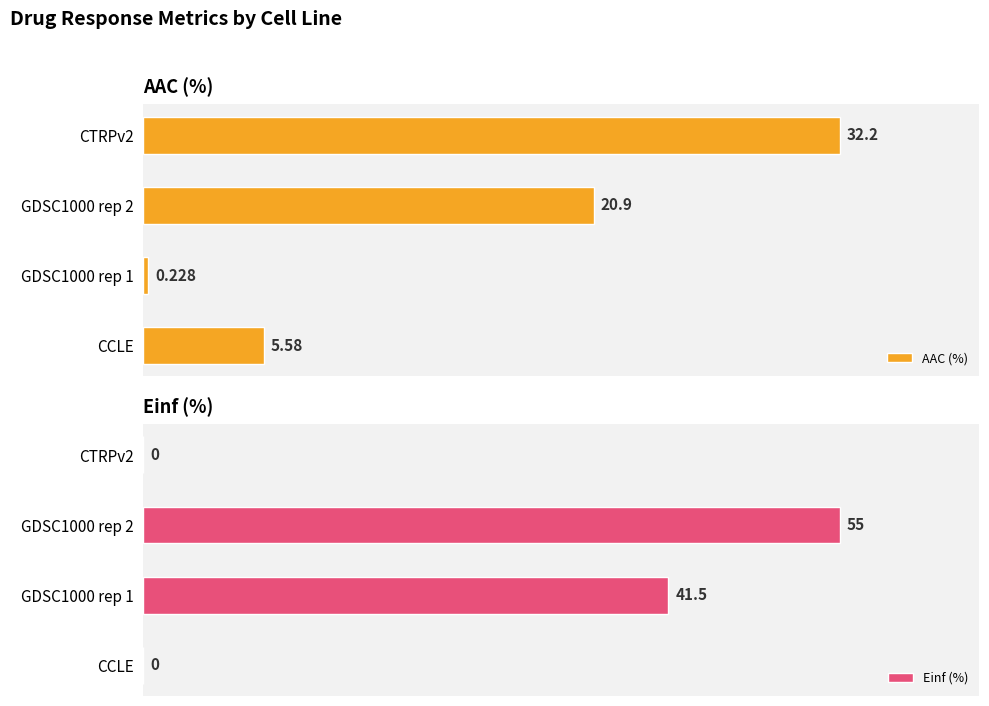

How many positive values does the Einf (%) series have?

2